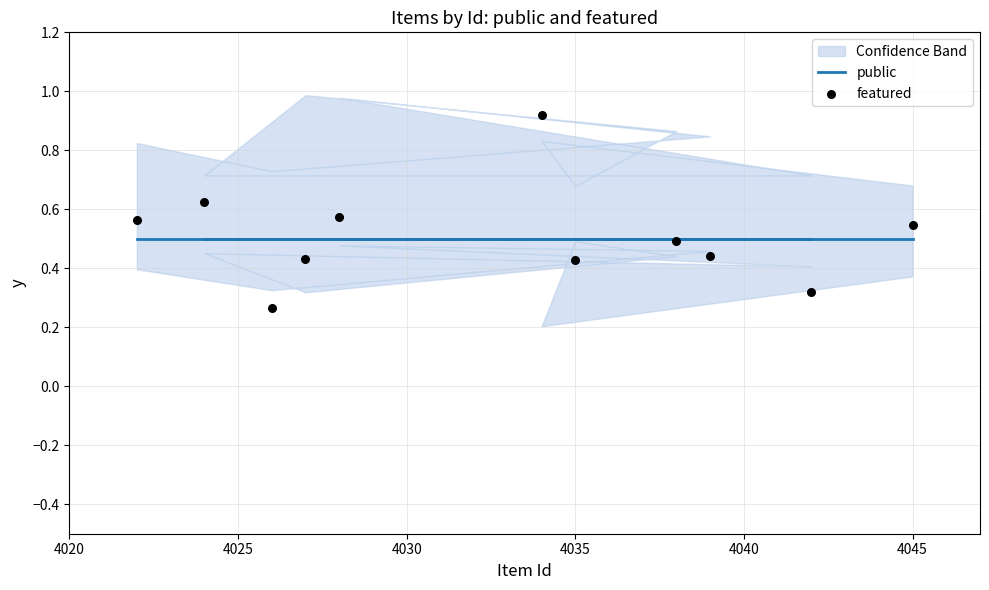

Which series reaches the maximum Y coordinate?

featured